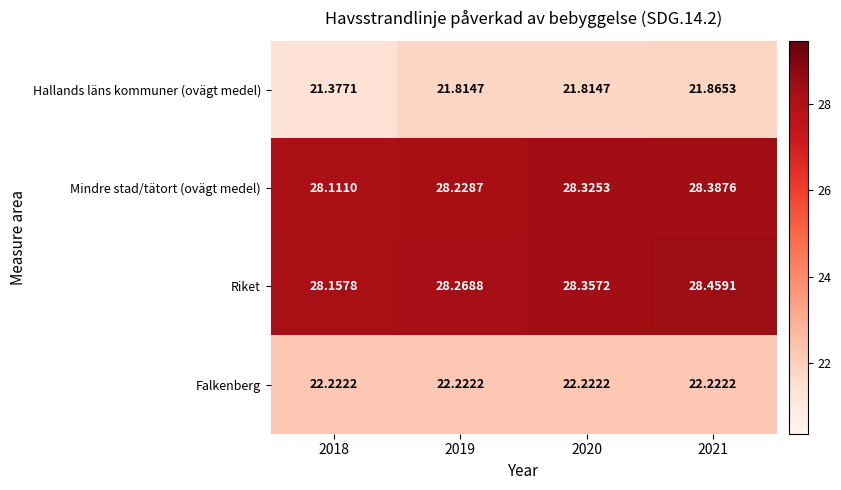

What is the maximum value shown in the chart?

28.5